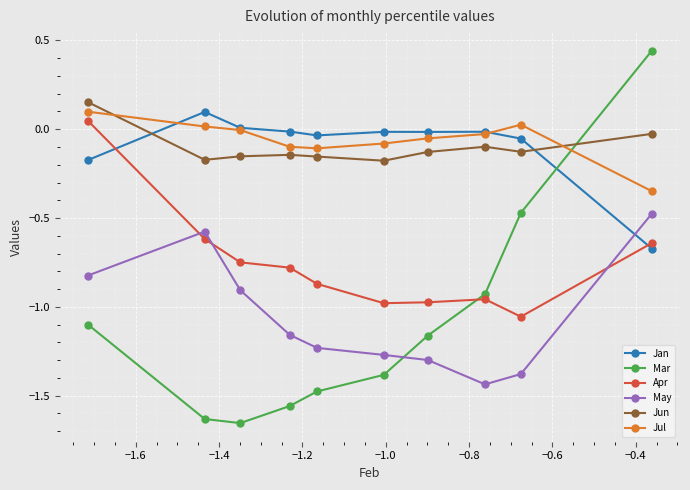

How many lines are shown in the chart?

6